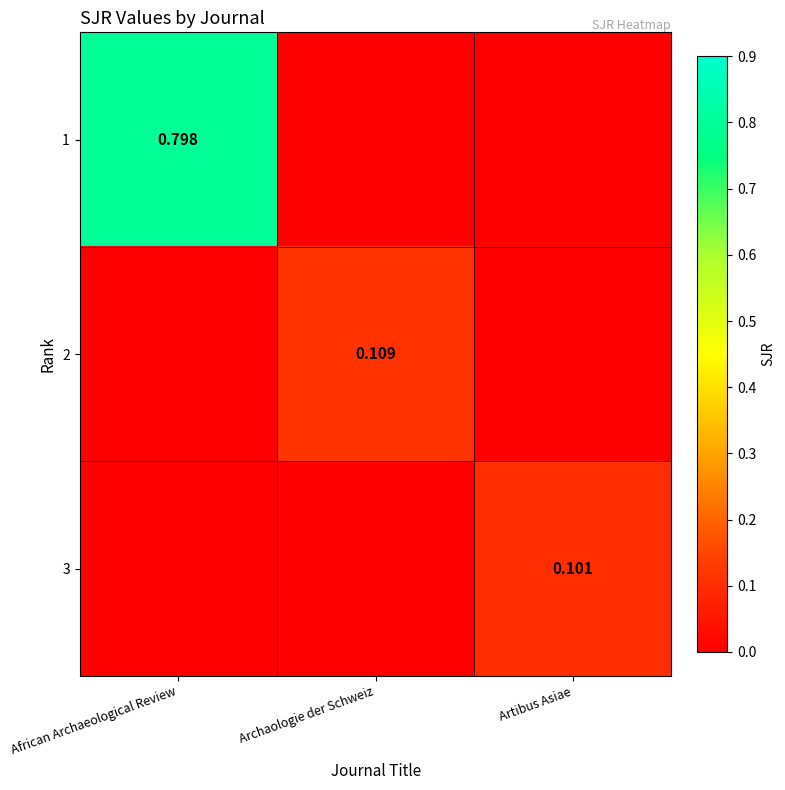

Is the value of 1 at African Archaeological Review greater than the value of 3 at Artibus Asiae?

Yes